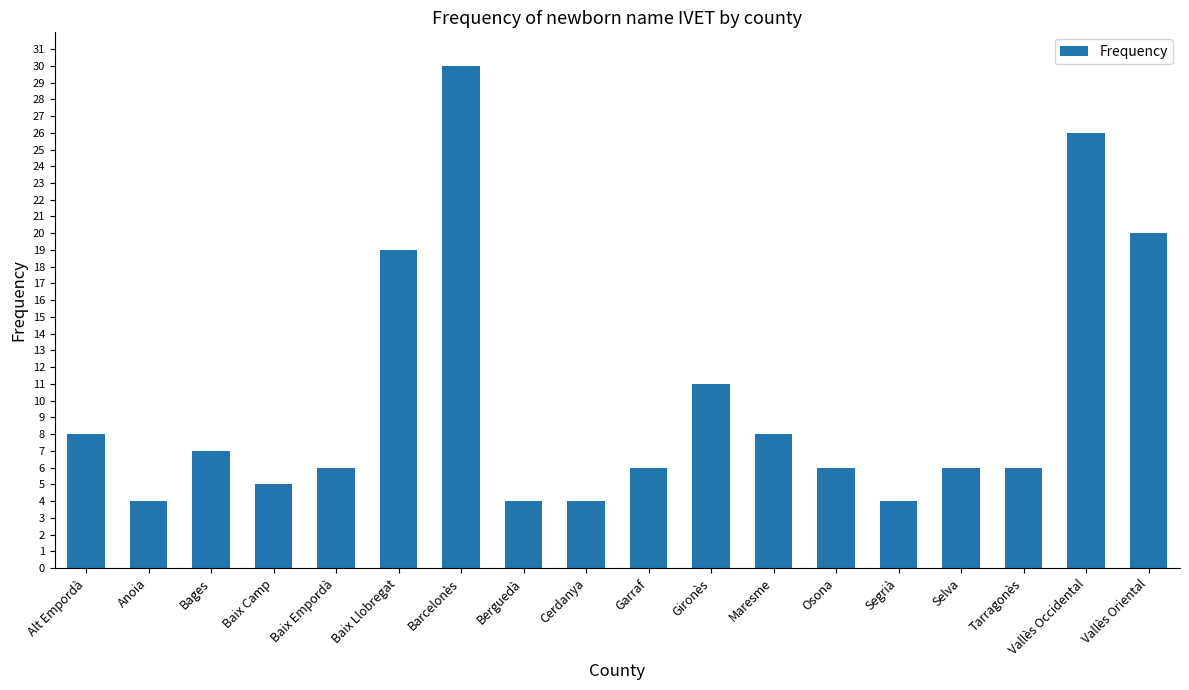

What is the value of the 11th bar from the left?

11